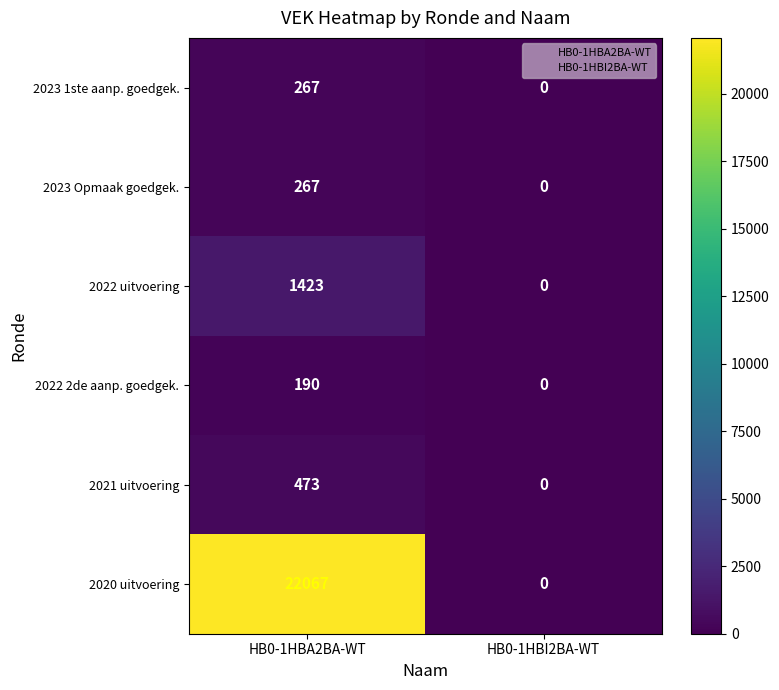

Is it true that 2020 uitvoering equals 14929 at HB0-1HBI2BA-WT?

False